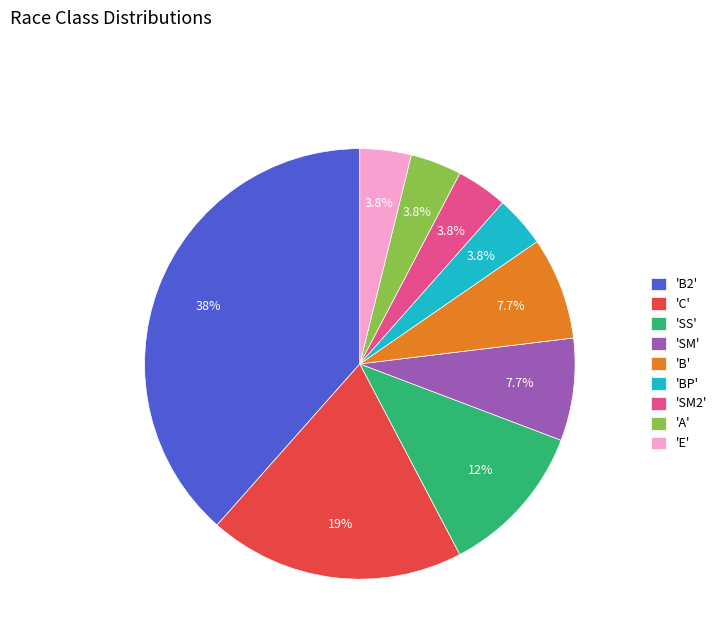

What is the total percentage of 'E' and 'B'?

11.5%